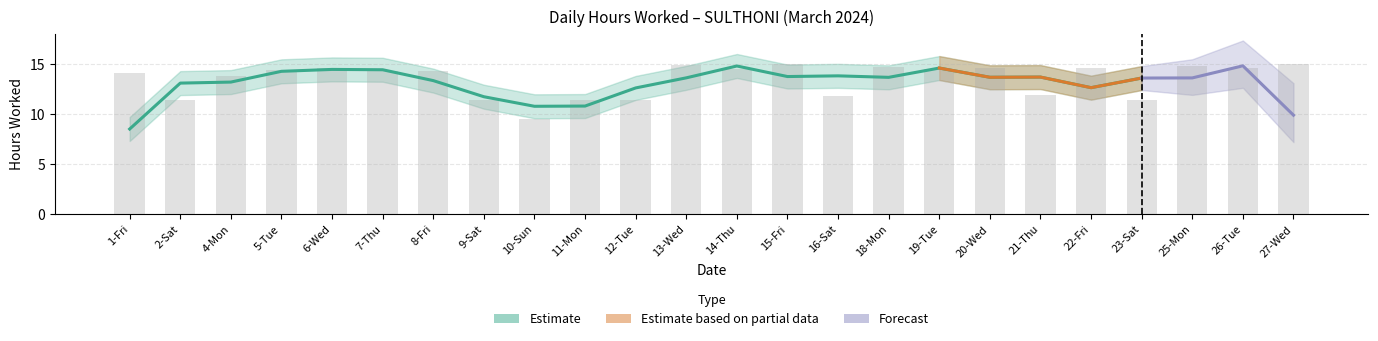

List the labels in order of value, largest first.

27-Wed, 15-Fri, 13-Wed, 25-Mon, 18-Mon, 26-Tue, 6-Wed, 22-Fri, 20-Wed, 19-Tue, 14-Thu, 5-Tue, 7-Thu, 8-Fri, 1-Fri, 4-Mon, 21-Thu, 16-Sat, 11-Mon, 12-Tue, 2-Sat, 23-Sat, 9-Sat, 10-Sun